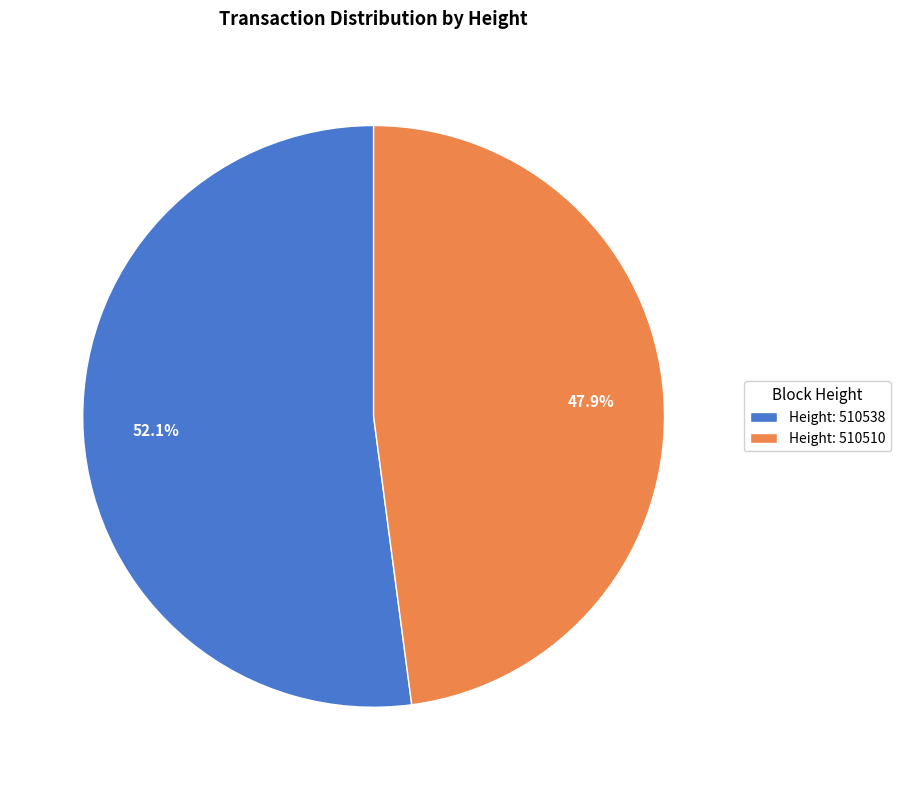

To the nearest percent, what is the difference between the largest and smallest slice percentages?

4%